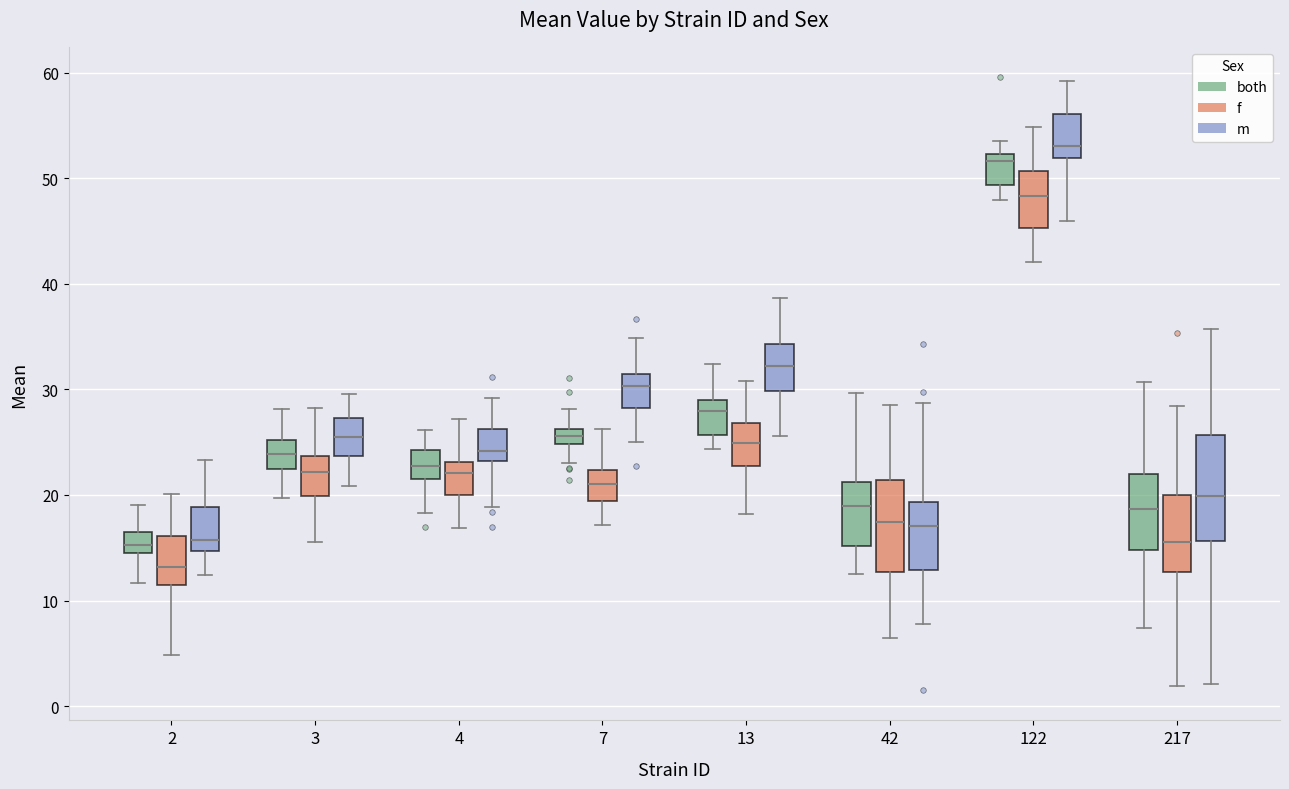

Comparing the boxes themselves (not the whiskers), which one is the tallest?

217 (m)